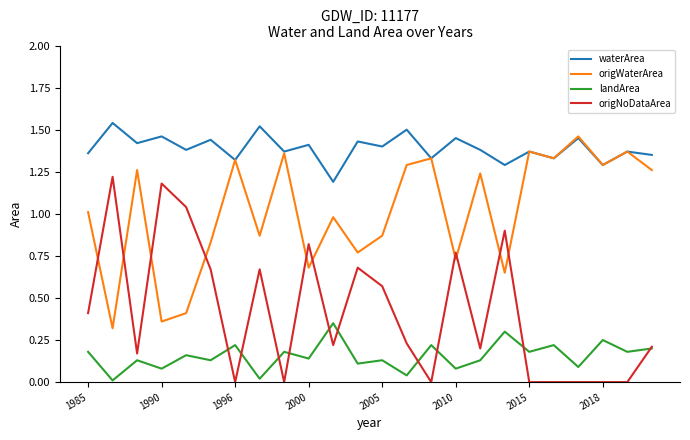

Rank the series by their maximum value, from highest to lowest.

waterArea, origWaterArea, origNoDataArea, landArea